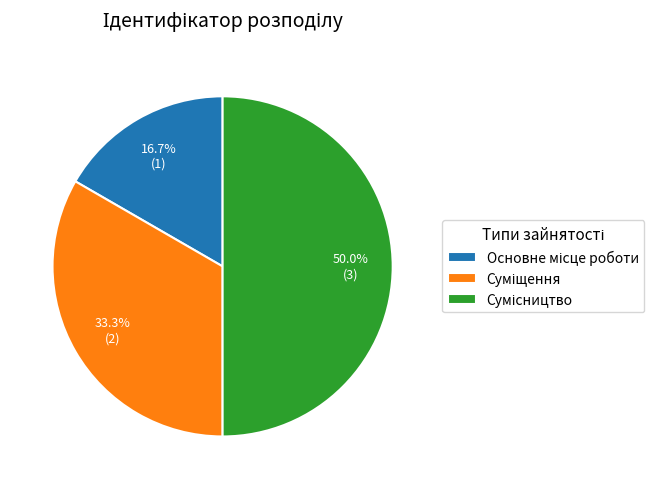

How many segments does this pie chart have?

3